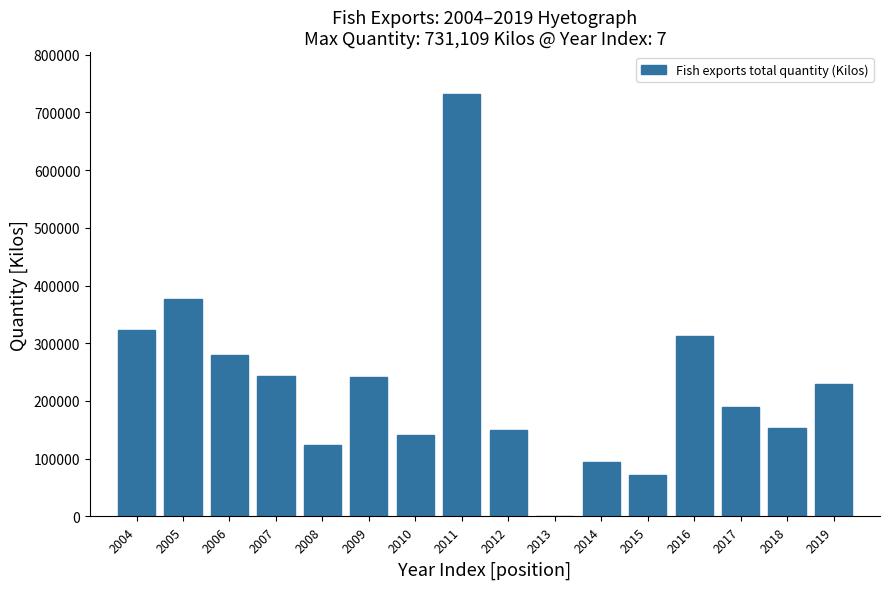

What is the greatest value displayed?

731108.8